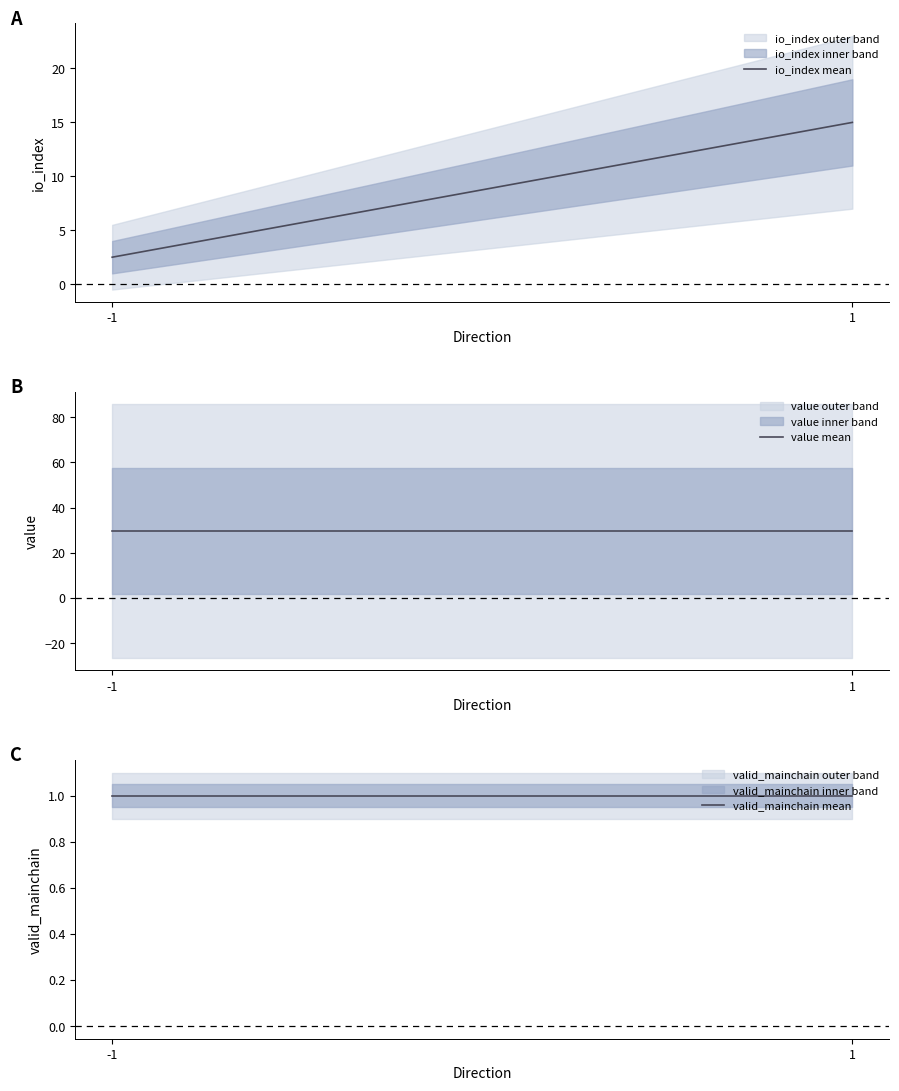

What is the sum of the value mean values at 1 and -1?

59.2